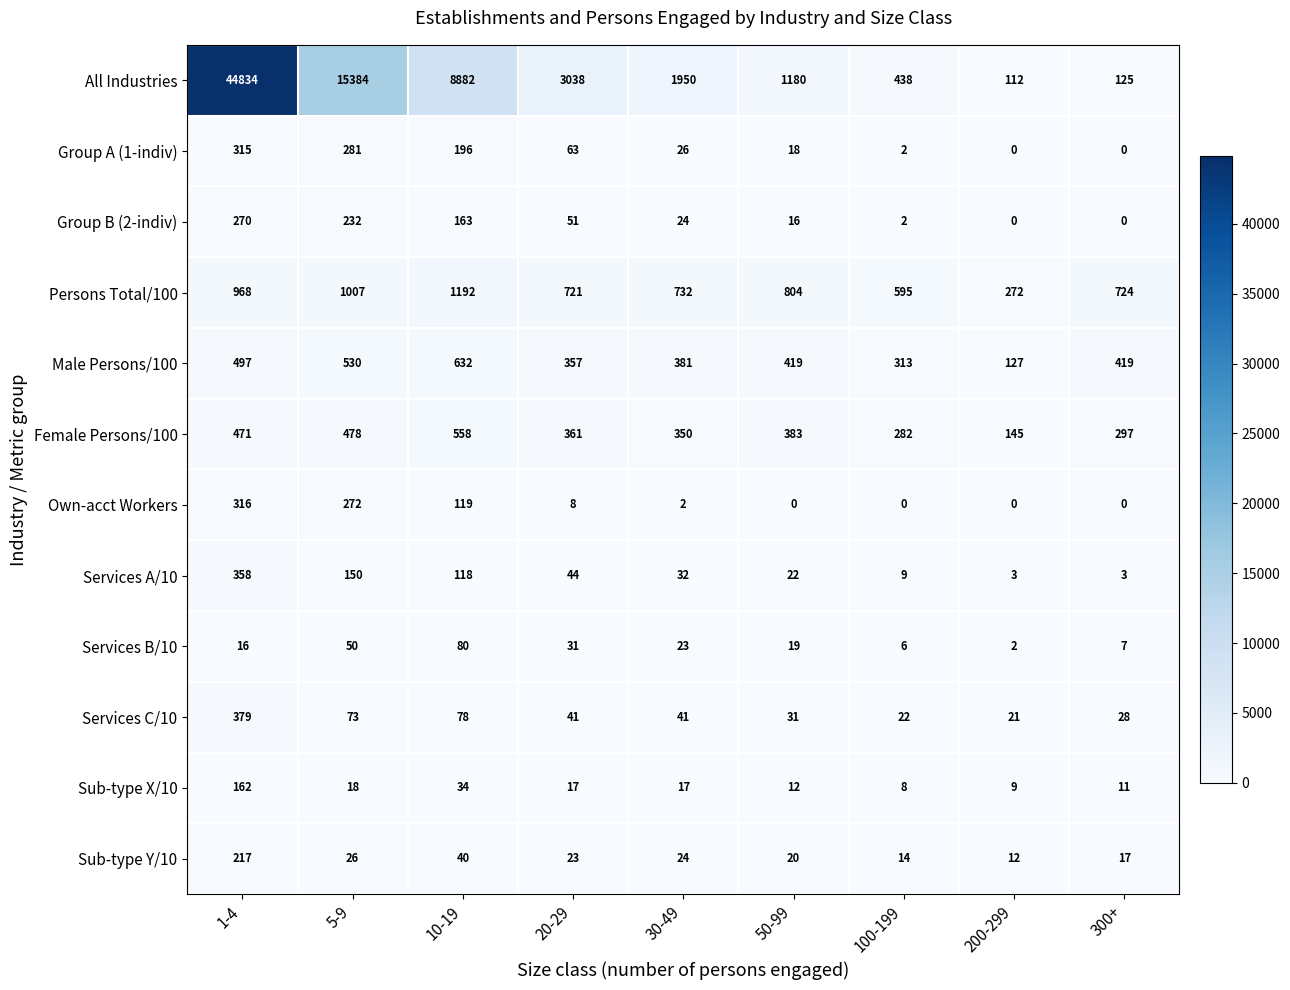

Which series has the largest total across all categories?

All Industries